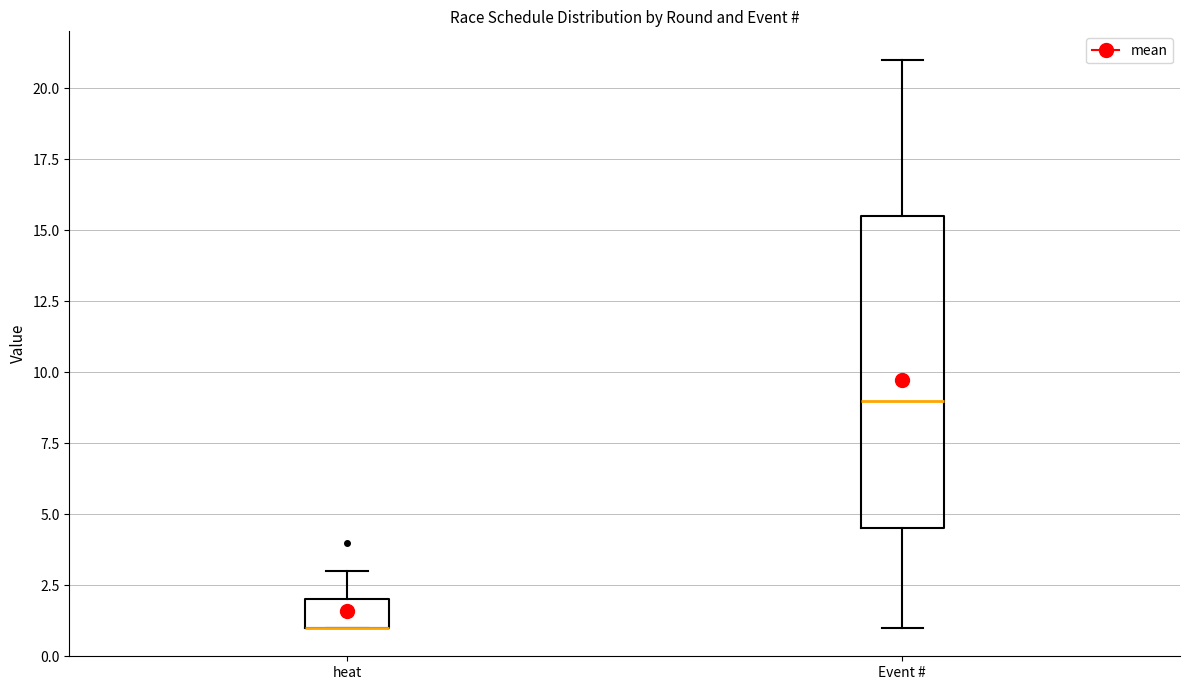

Reading left to right, read every box against the y-axis: the position of its median line, the range the box covers, and the ends of its whiskers. The values are not printed on the chart, so give them approximately, as read against the axis.

heat: median 1.0 (drawn on the box's lower edge), box 1.0 to 2.0, whiskers 1.0 to 3.0
Event #: median 9.0, box 4.5 to 15.5, whiskers 1.0 to 21.0